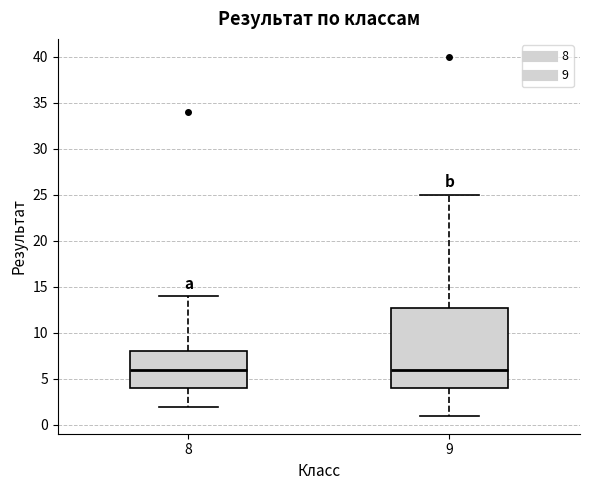

Reading left to right, transcribe this box plot: for each box, give where its median line is, the range the box spans, and where its two whiskers end, as read against the y-axis. The values are not printed on the chart, so give them approximately, as read against the axis.

8: median 6, box 4 to 8, whiskers 2 to 14
9: median 6, box 4 to 13, whiskers 1 to 25